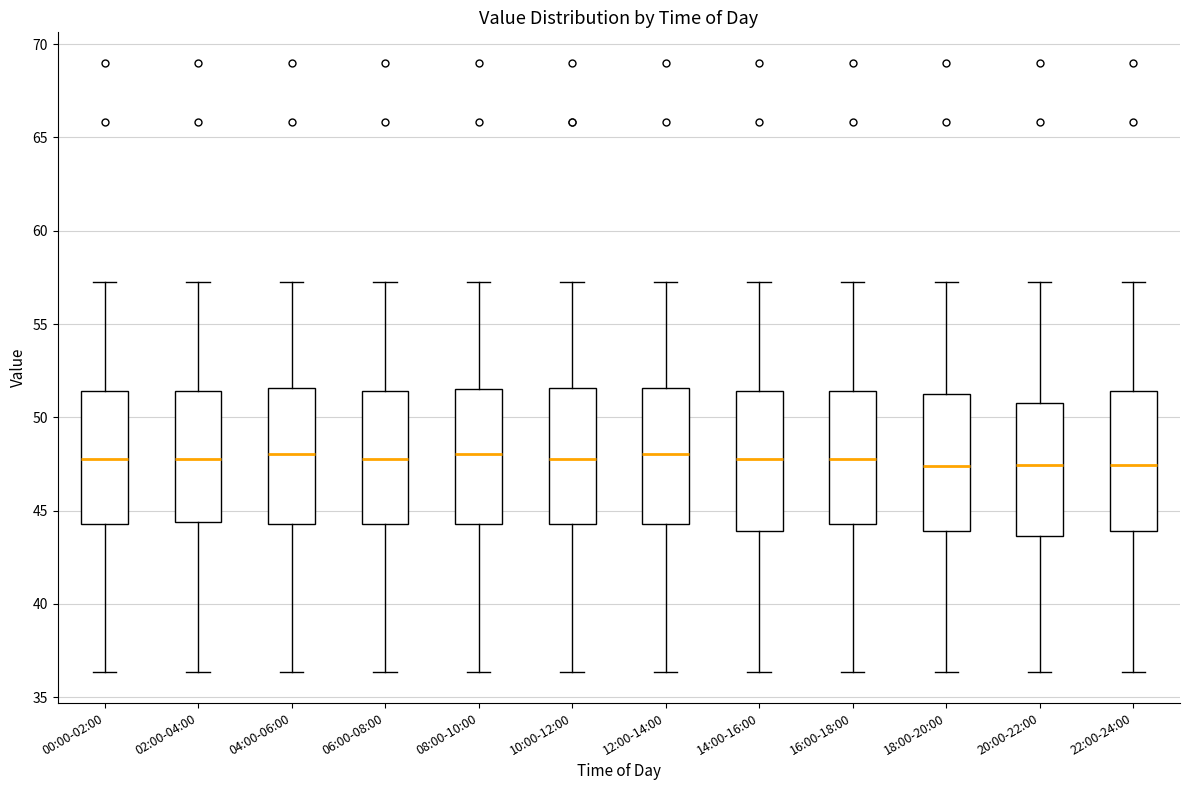

Reading left to right, transcribe this box plot: for each box, give where its median line is, the range the box spans, and where its two whiskers end, as read against the y-axis. The values are not printed on the chart, so give them approximately, as read against the axis.

00:00-02:00: median 48.0, box 44.5 to 51.5, whiskers 36.5 to 57.0
02:00-04:00: median 48.0, box 44.5 to 51.5, whiskers 36.5 to 57.0
04:00-06:00: median 48.0, box 44.5 to 51.5, whiskers 36.5 to 57.0
06:00-08:00: median 48.0, box 44.5 to 51.5, whiskers 36.5 to 57.0
08:00-10:00: median 48.0, box 44.5 to 51.5, whiskers 36.5 to 57.0
10:00-12:00: median 48.0, box 44.5 to 51.5, whiskers 36.5 to 57.0
12:00-14:00: median 48.0, box 44.5 to 51.5, whiskers 36.5 to 57.0
14:00-16:00: median 48.0, box 44.0 to 51.5, whiskers 36.5 to 57.0
16:00-18:00: median 48.0, box 44.5 to 51.5, whiskers 36.5 to 57.0
18:00-20:00: median 47.5, box 44.0 to 51.0, whiskers 36.5 to 57.0
20:00-22:00: median 47.5, box 43.5 to 50.5, whiskers 36.5 to 57.0
22:00-24:00: median 47.5, box 44.0 to 51.5, whiskers 36.5 to 57.0